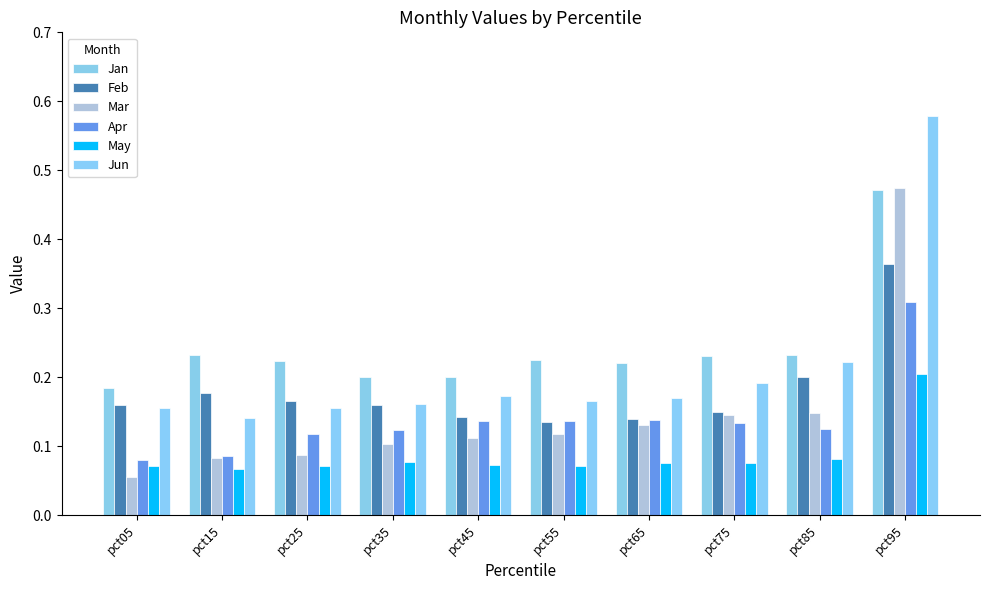

What is the highest value of the Mar series?

0.5